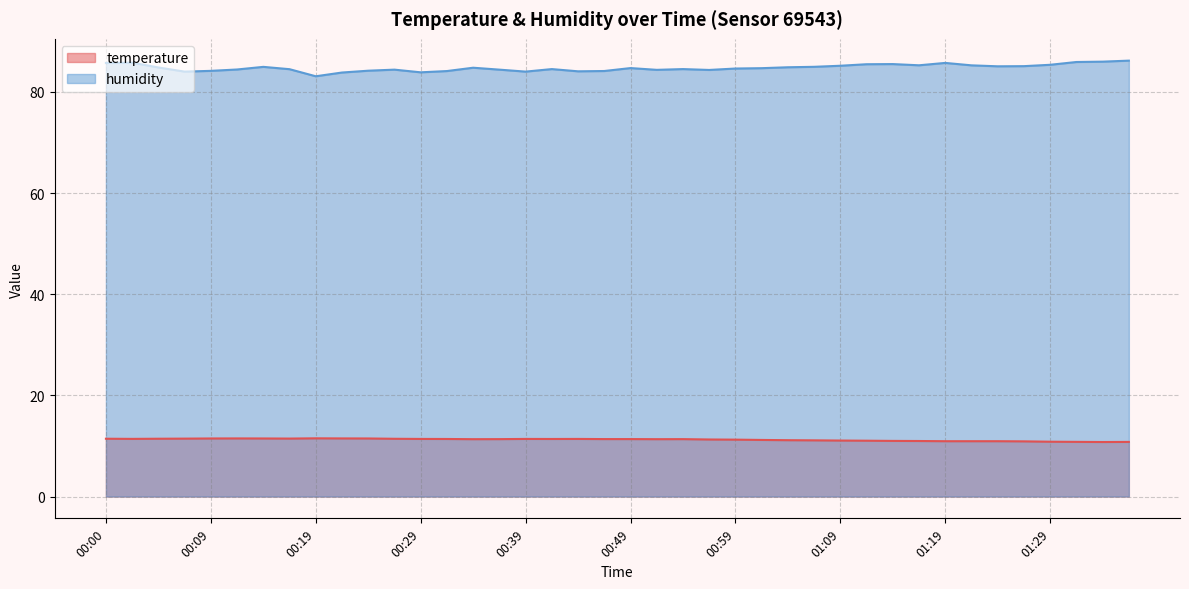

What is the highest value of the temperature series?

11.5